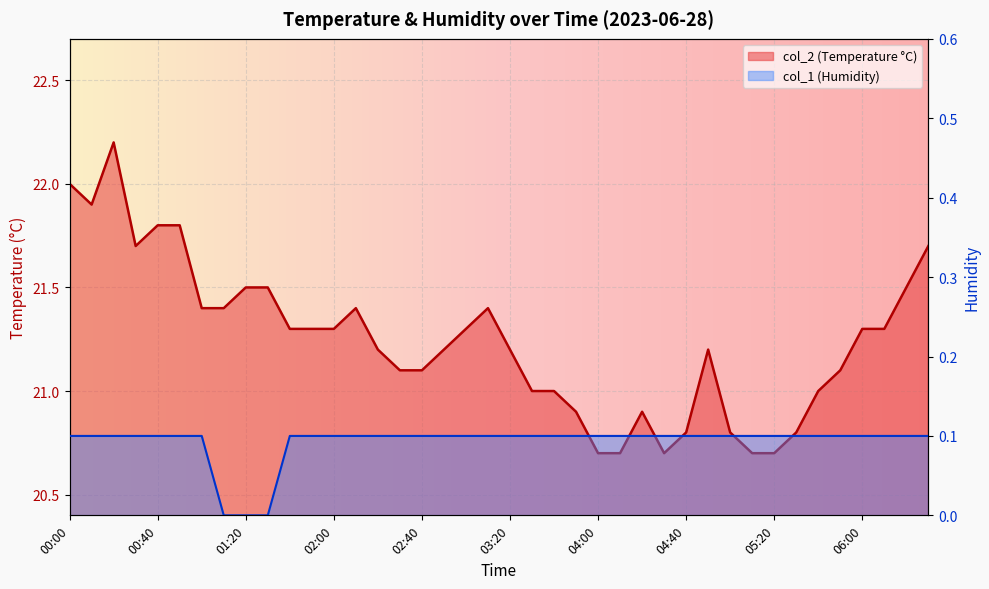

Reading left to right, list all the values displayed in this chart.

col_2: 22.0	21.9	22.2	21.7	21.8	21.8	21.4	21.4	21.5	21.5	21.3	21.3	21.3	21.4	21.2	21.1	21.1	21.2	21.3	21.4	21.2	21.0	21.0	20.9	20.7	20.7	20.9	20.7	20.8	21.2	20.8	20.7	20.7	20.8	21.0	21.1	21.3	21.3	21.5	21.7
col_1: 0.1	0.1	0.1	0.1	0.1	0.1	0.1	0.0	0.0	0.0	0.1	0.1	0.1	0.1	0.1	0.1	0.1	0.1	0.1	0.1	0.1	0.1	0.1	0.1	0.1	0.1	0.1	0.1	0.1	0.1	0.1	0.1	0.1	0.1	0.1	0.1	0.1	0.1	0.1	0.1